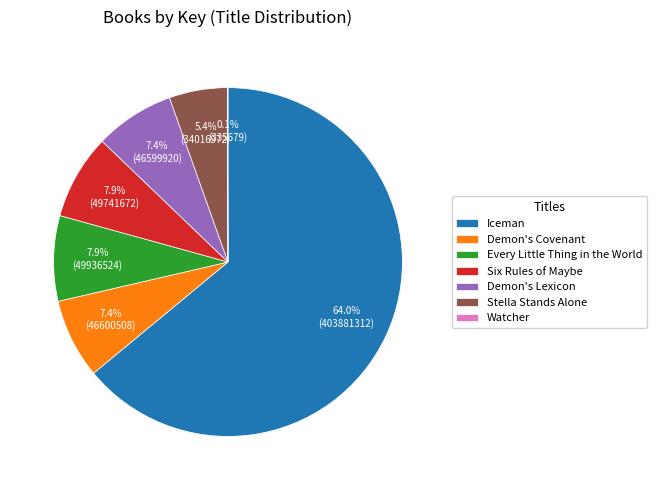

Do Iceman and Demon's Lexicon together represent more than half of the pie?

Yes